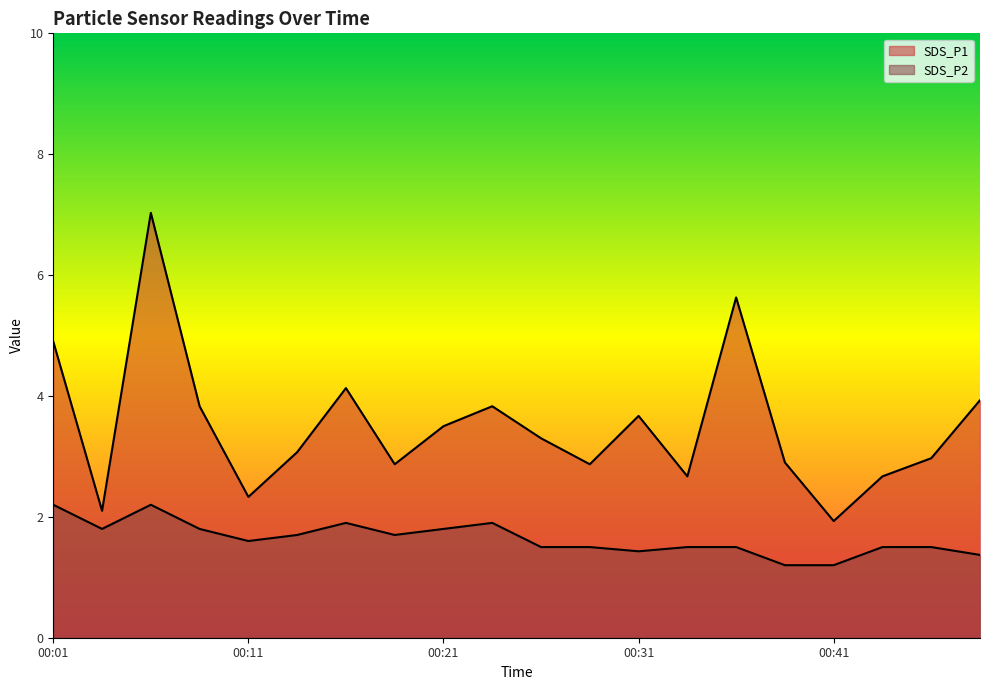

How many SDS_P2 values are between 1 and 2?

18